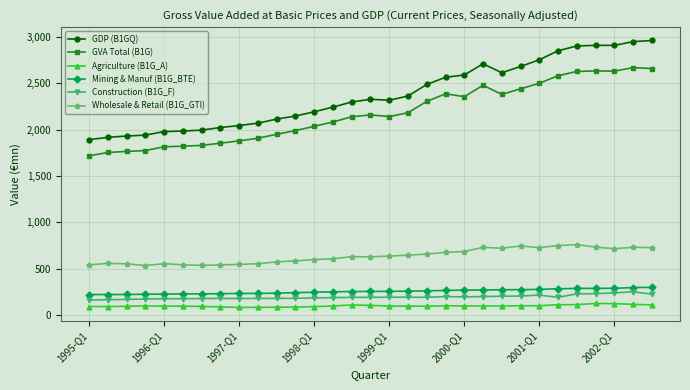

How many values in the Wholesale & Retail (B1G_GTI) series exceed 628?

16